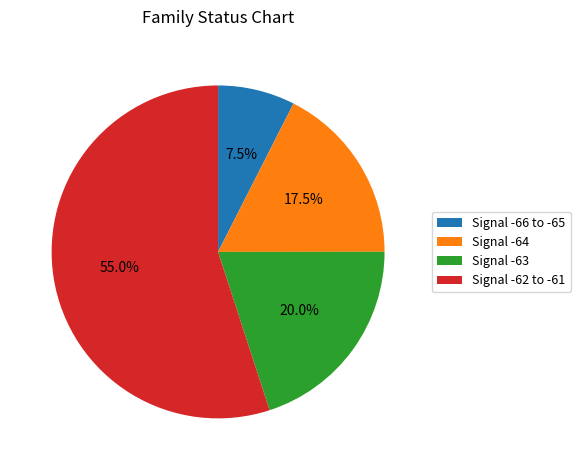

Between Signal -66 to -65 and Signal -64, which is larger?

Signal -64